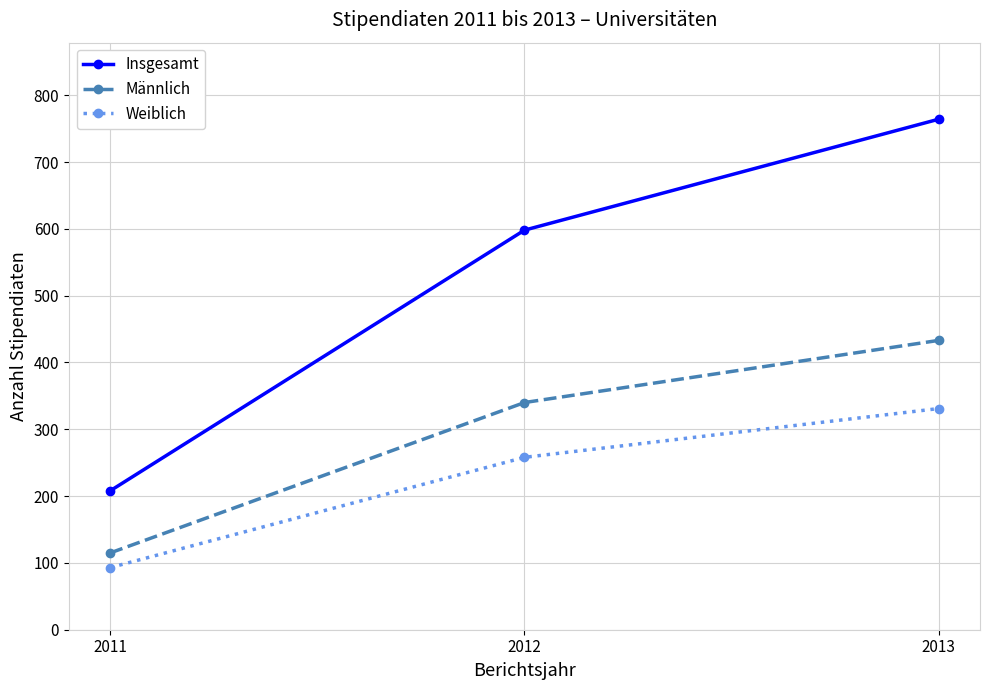

What is the sum of all Männlich values?

888